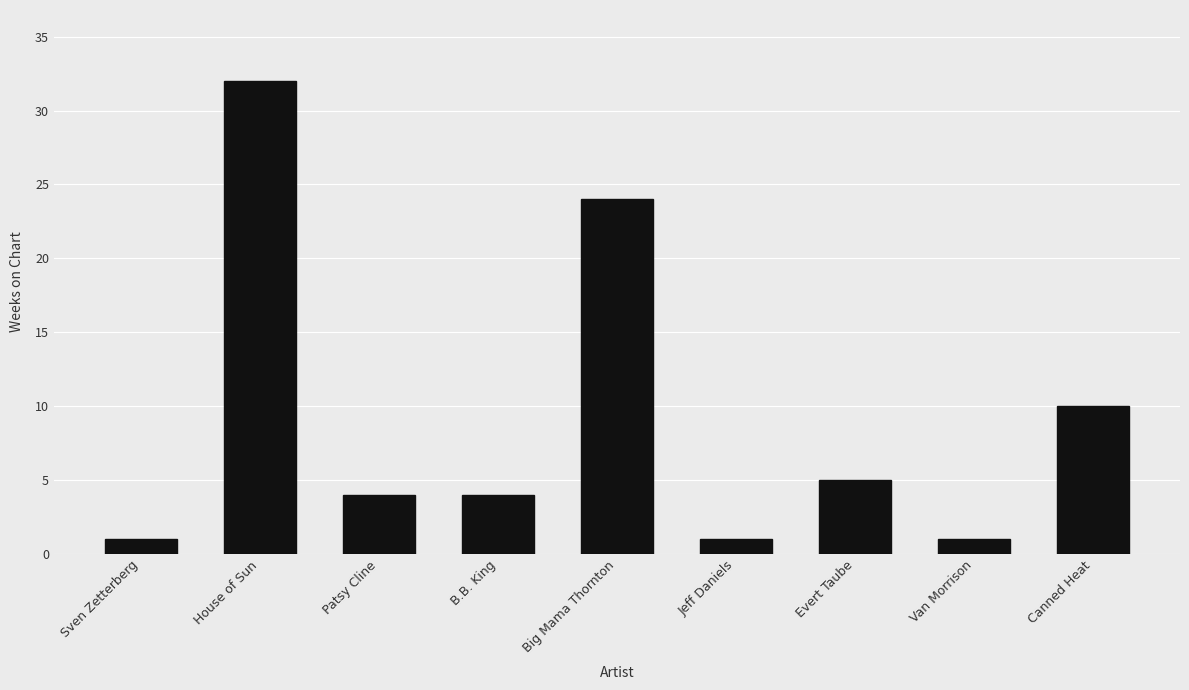

What is the average value?

9